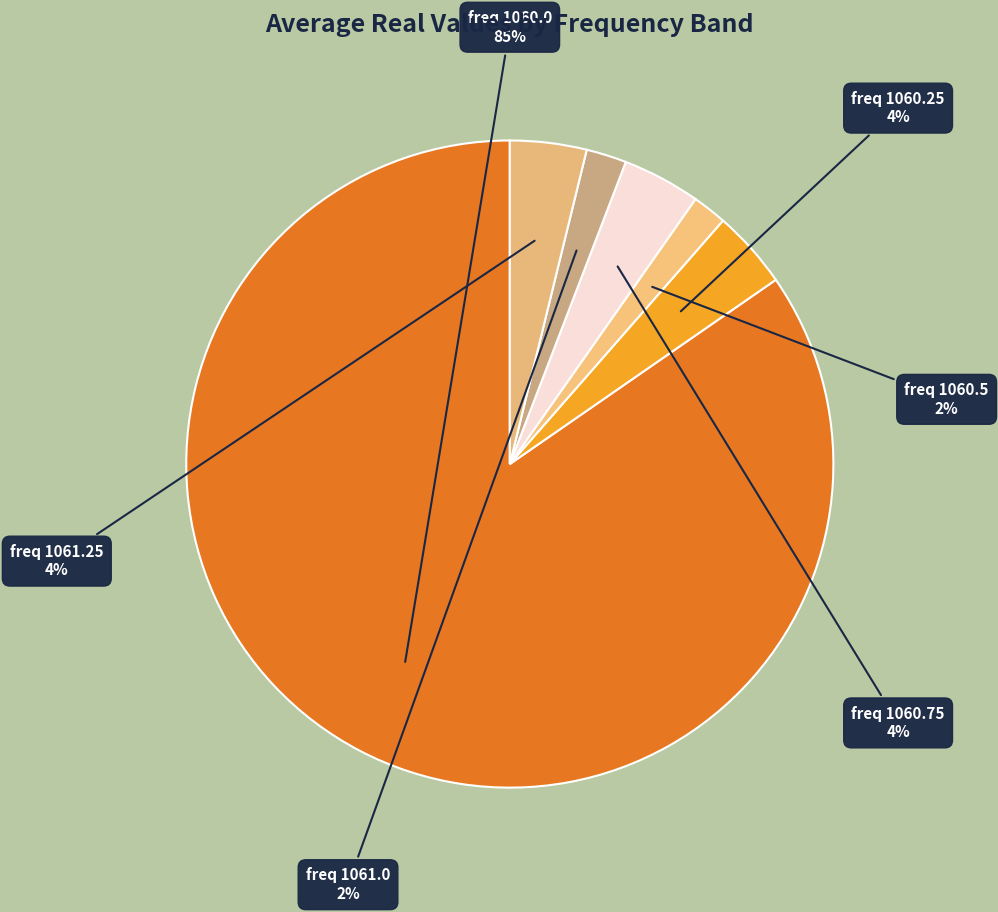

Is it true that freq 1061.0 is 2% of the pie?

True